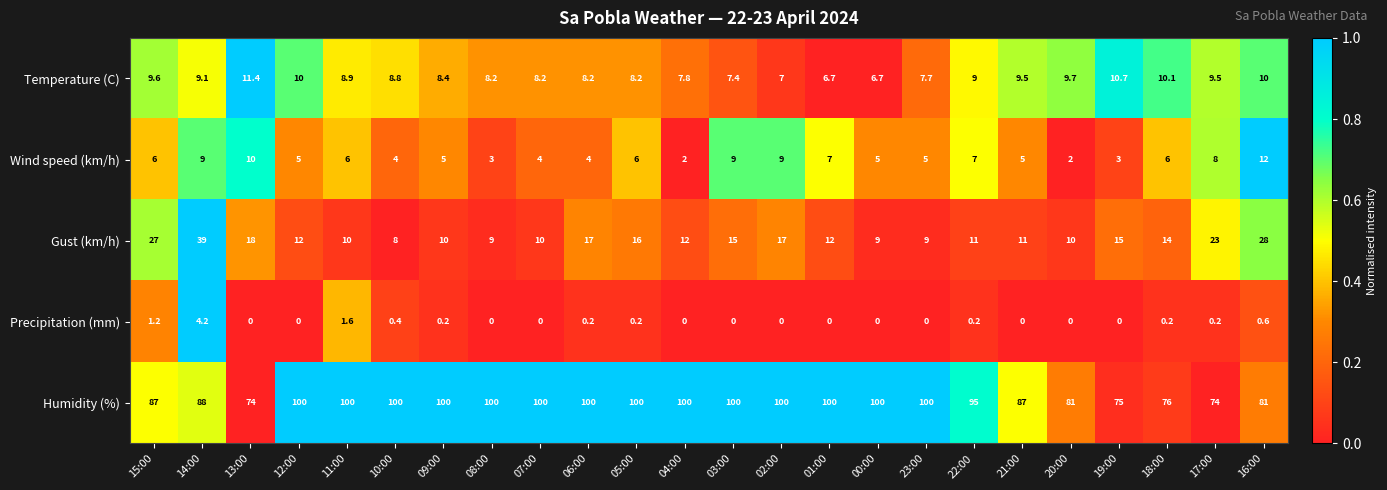

Which series has the largest range (max minus min)?

Gust (km/h)